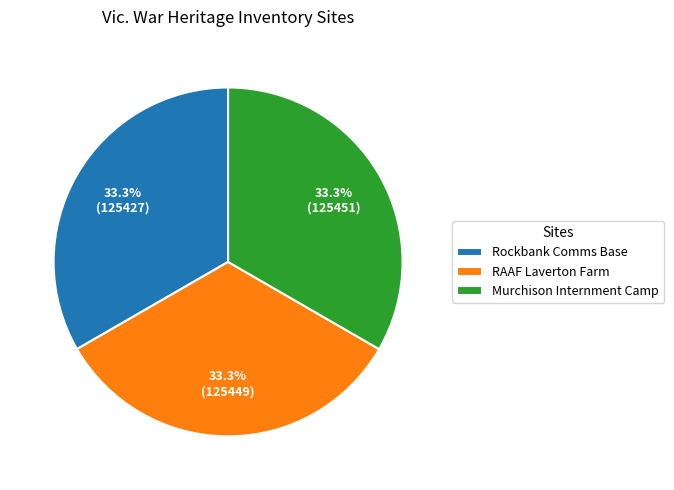

Combined, what portion of the pie is Murchison Internment Camp and RAAF Laverton Farm?

66.7%